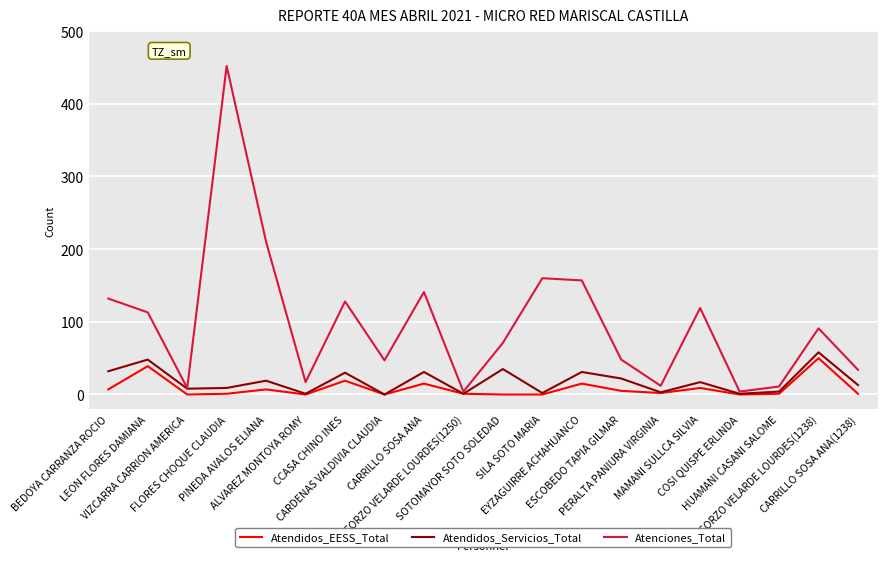

Is the value of Atenciones_Total at CORZO VELARDE LOURDES(1238) greater than the value of Atendidos_EESS_Total at BEDOYA CARRANZA ROCIO?

Yes